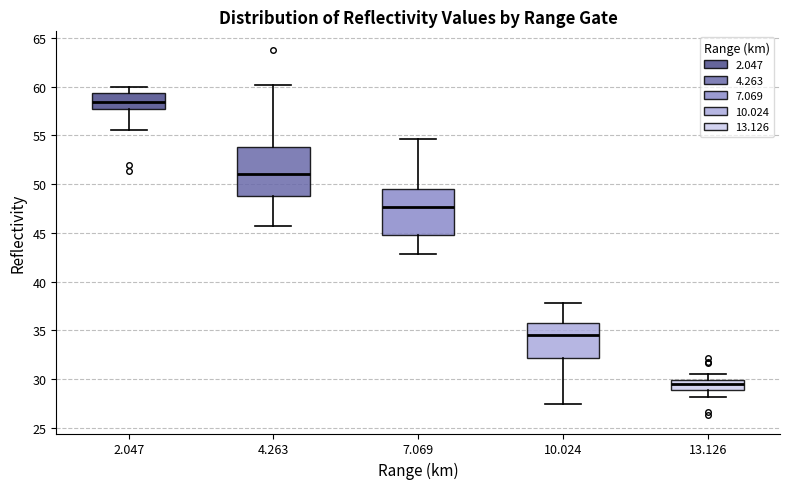

Where does the upper whisker of the box at x = 2.047 end on the y-axis? The values are not printed on the chart, so give them approximately, as read against the axis.

60.0